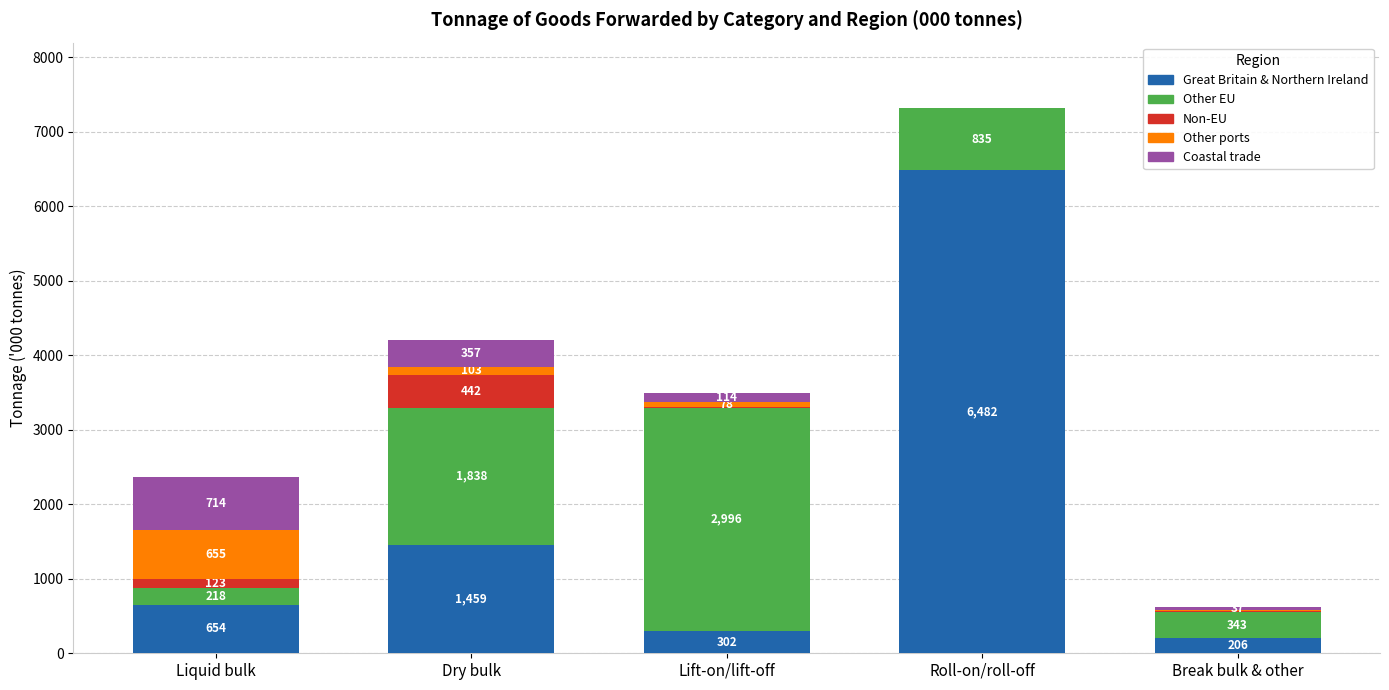

Does the chart contain stacked bars?

Yes